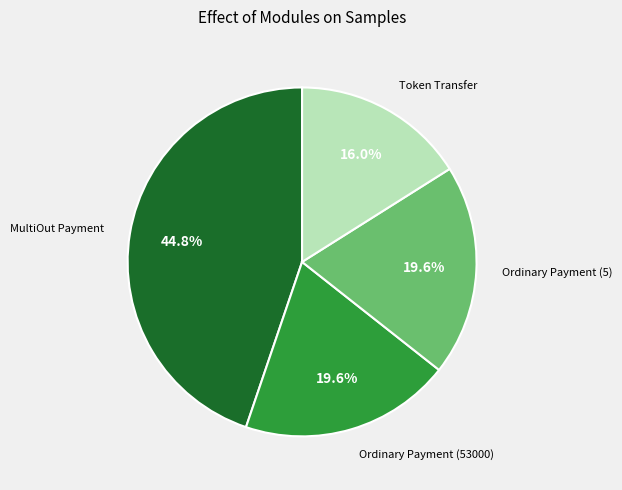

Count the number of slices in the pie.

4